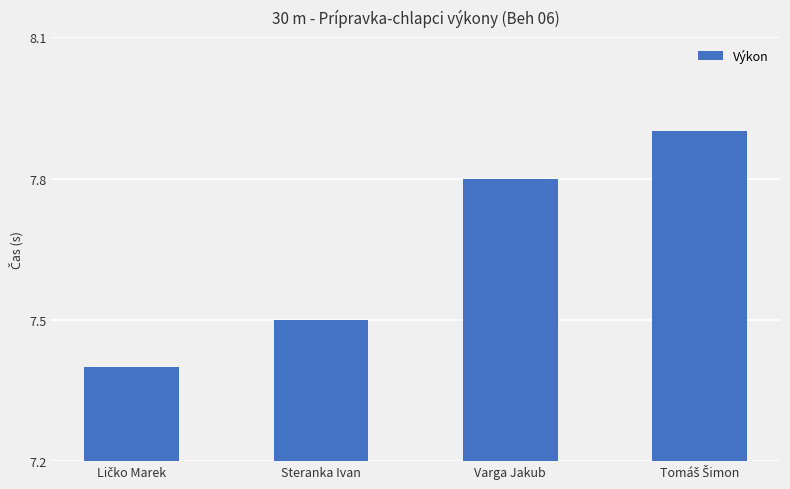

What is the label of the 3rd bar from the left?

Varga Jakub